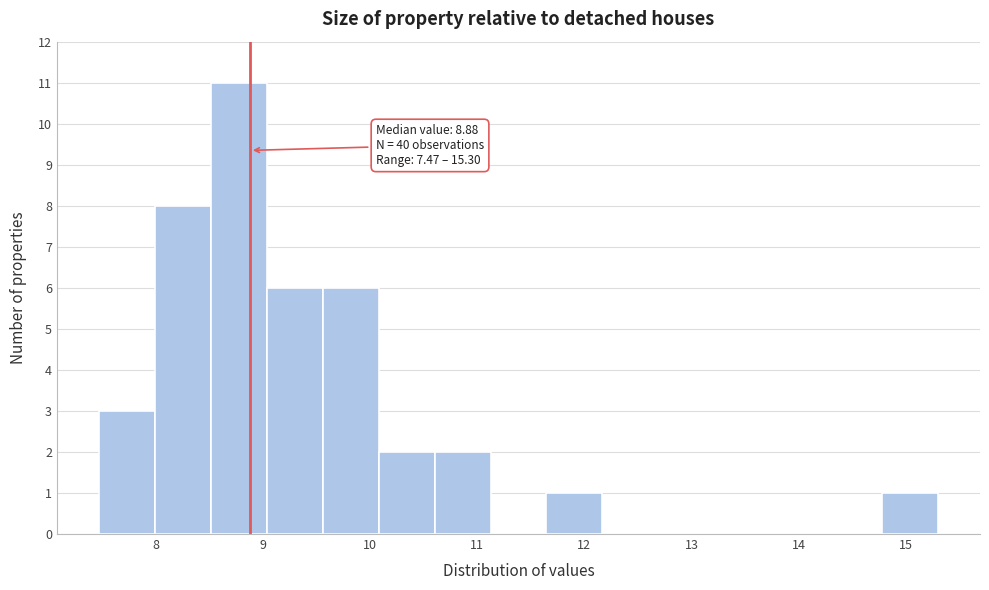

Over which range of the x-axis is the bar tallest?

8.5 to 9.0